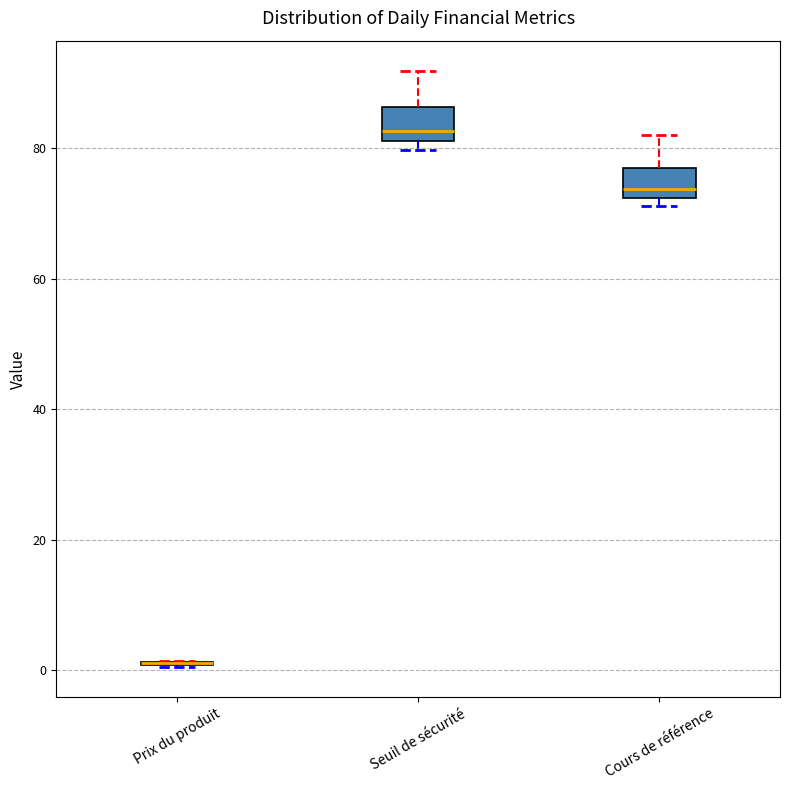

Reading left to right, read every box against the y-axis: the position of its median line, the range the box covers, and the ends of its whiskers. The values are not printed on the chart, so give them approximately, as read against the axis.

Prix du produit: box collapsed to a line at 2, whiskers 0 to 2
Seuil de sécurité: median 82 (just above the box's lower edge), box 82 to 86, whiskers 80 to 92
Cours de référence: median 74, box 72 to 76, whiskers 72 (just below the box's lower edge) to 82